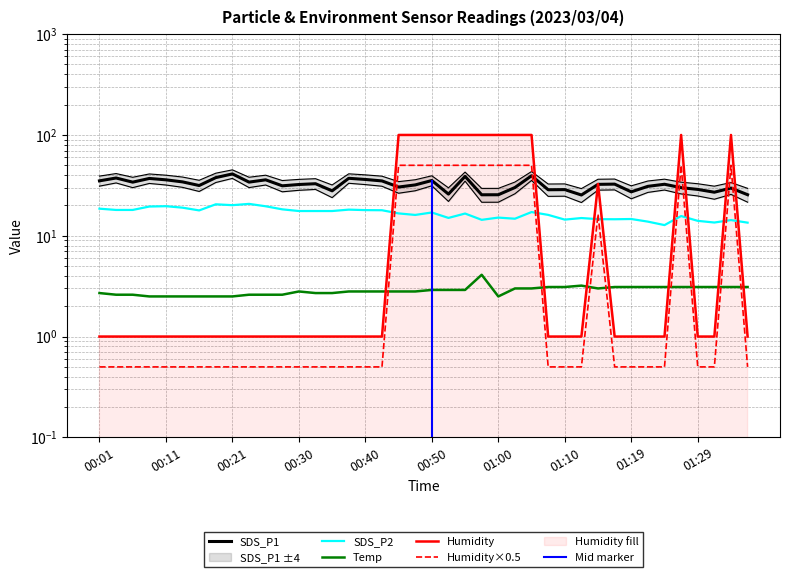

Which series ends up on top after the final intersection of SDS_P2 and Humidity?

SDS_P2